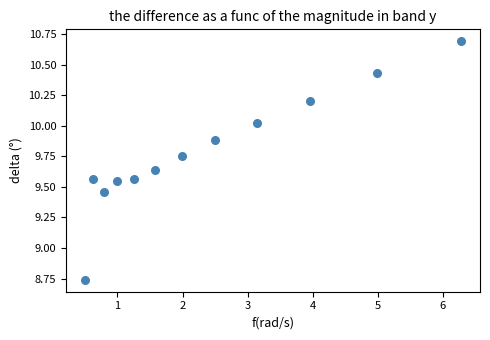

What is the average X value?

2.4